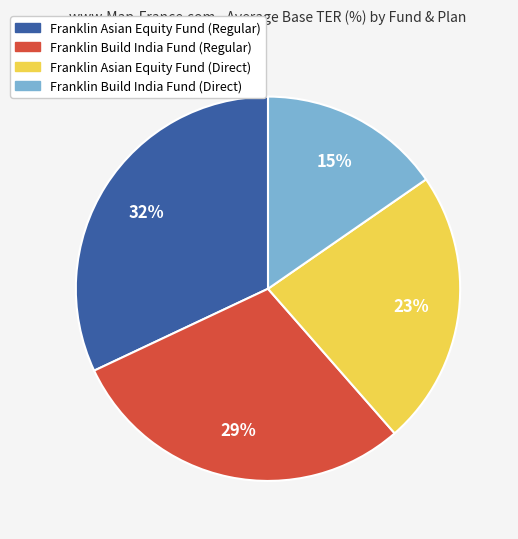

Is there a majority slice in this chart?

No